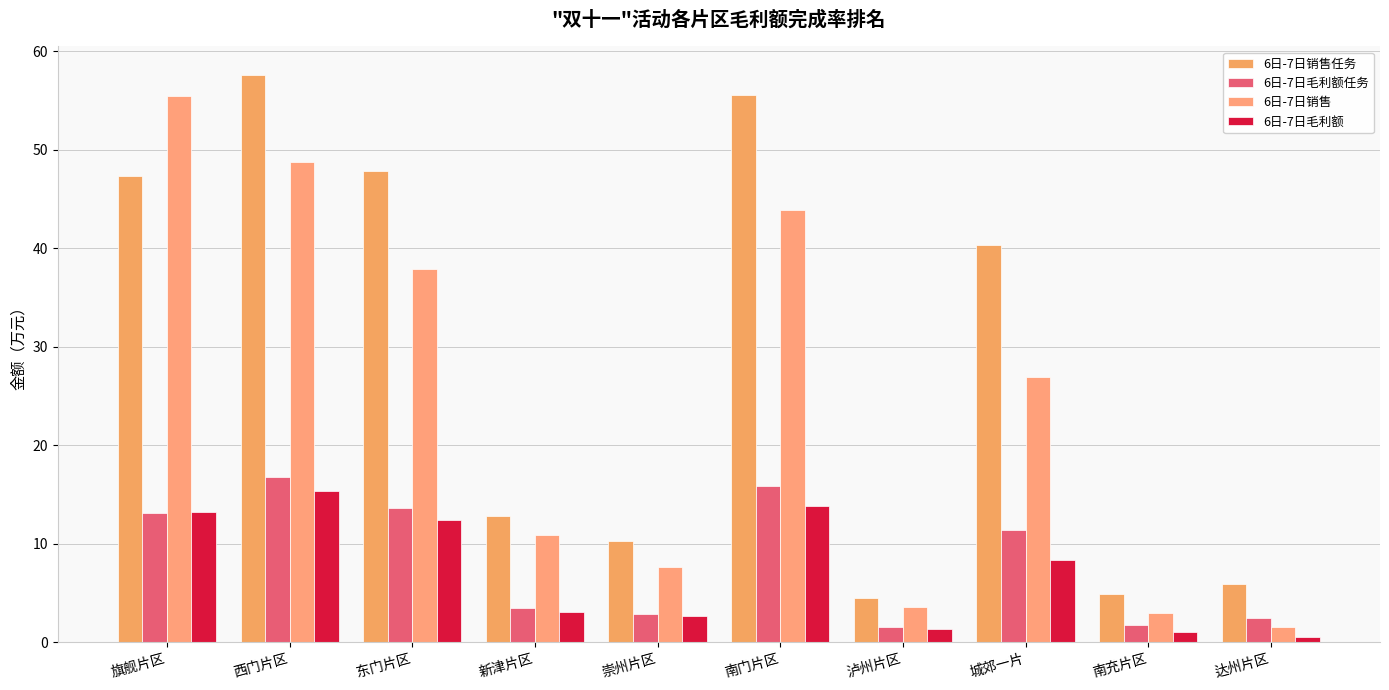

Which label corresponds to the largest value in the chart?

西门片区